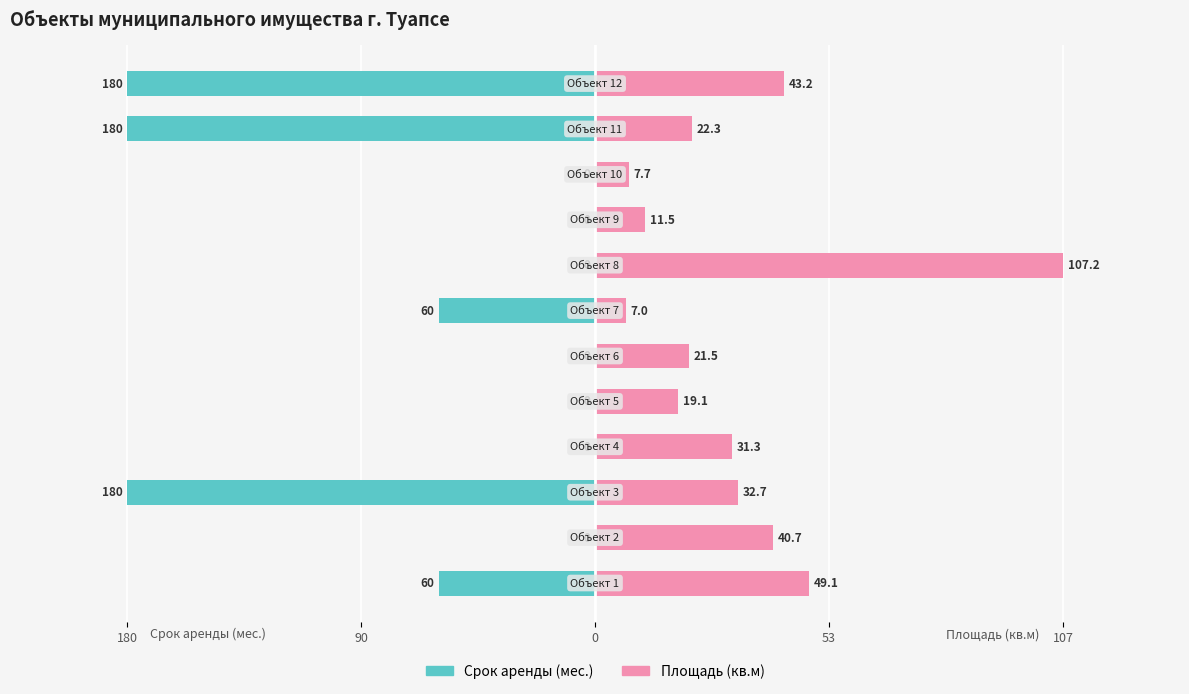

What are all the series names shown in the legend?

Срок аренды (мес.), Площадь (кв.м)